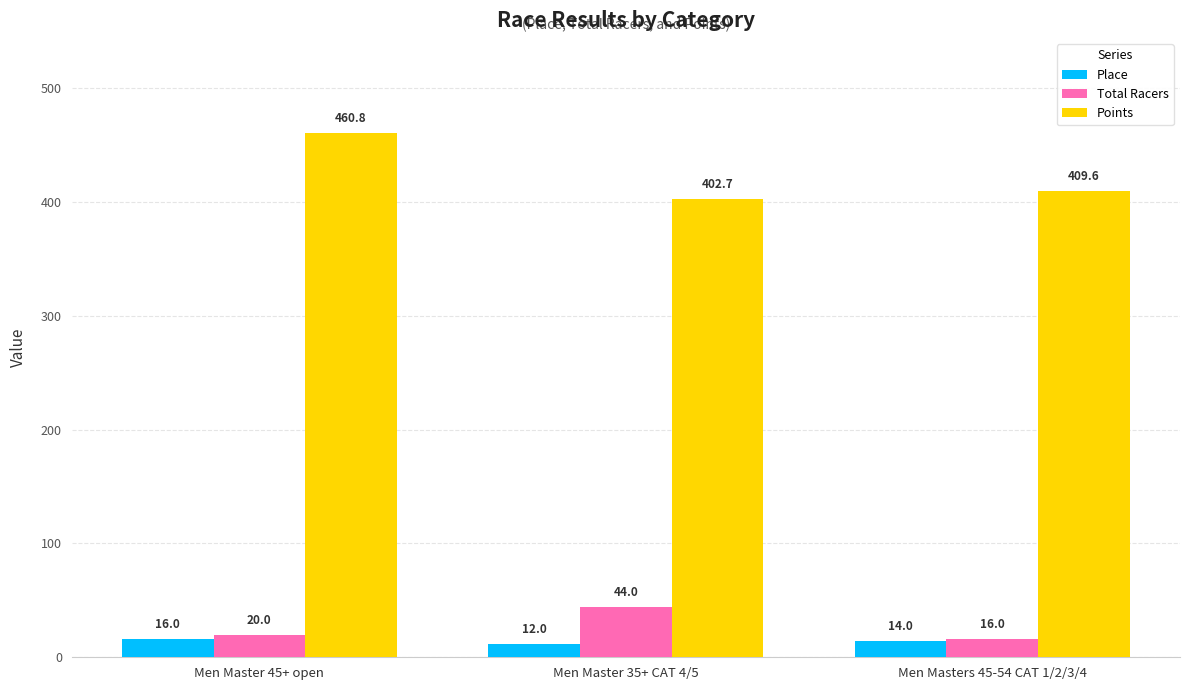

What is the minimum value shown in the chart?

12.0